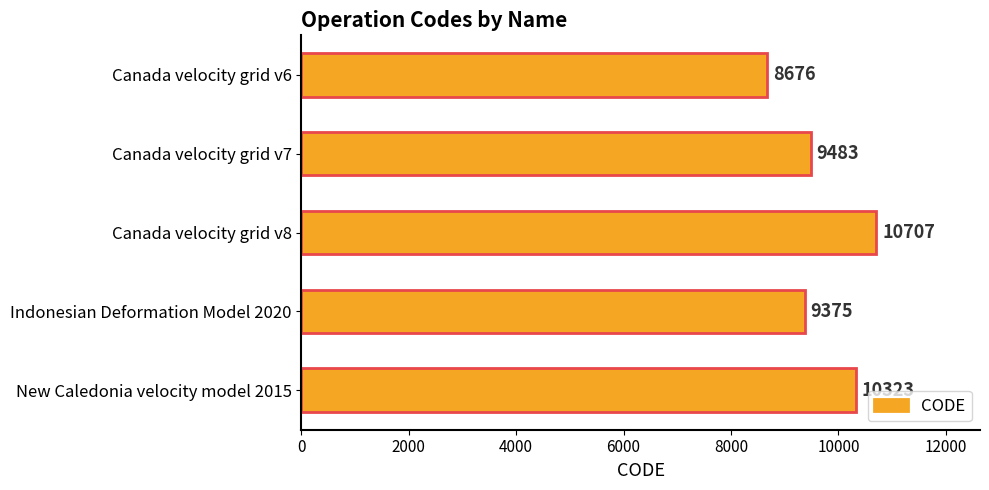

What is the minimum value shown in the chart?

8676